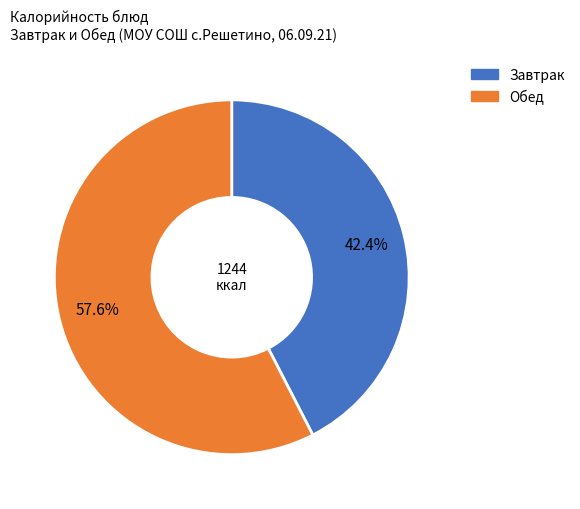

Does any single category account for the majority?

Yes